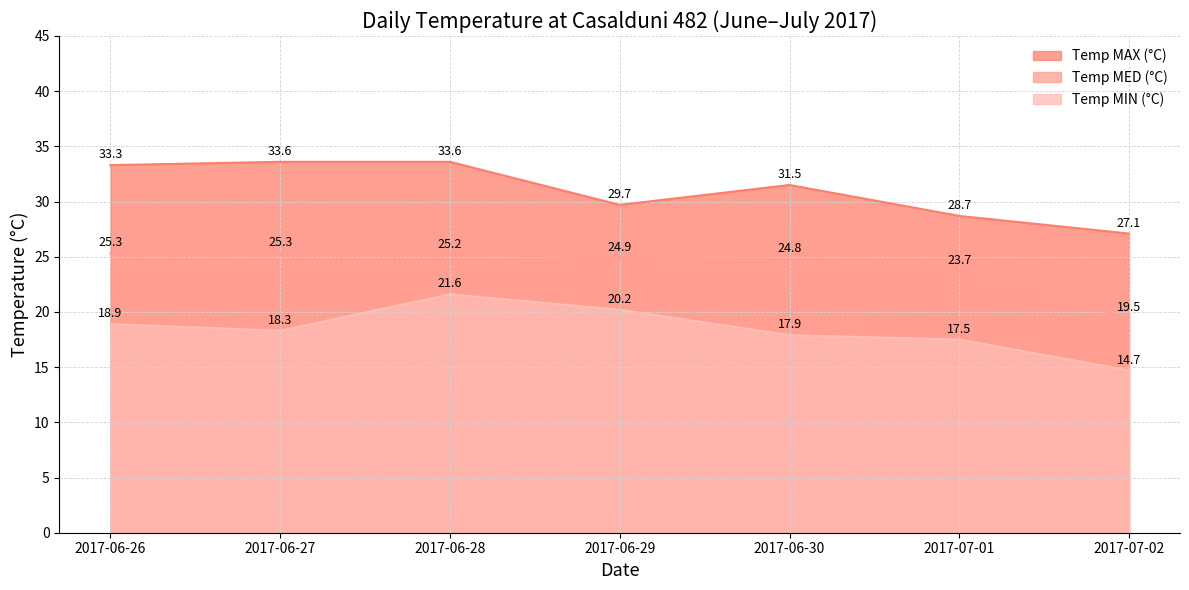

Where is the first local maximum for Temp MIN (°C)?

2017-06-28